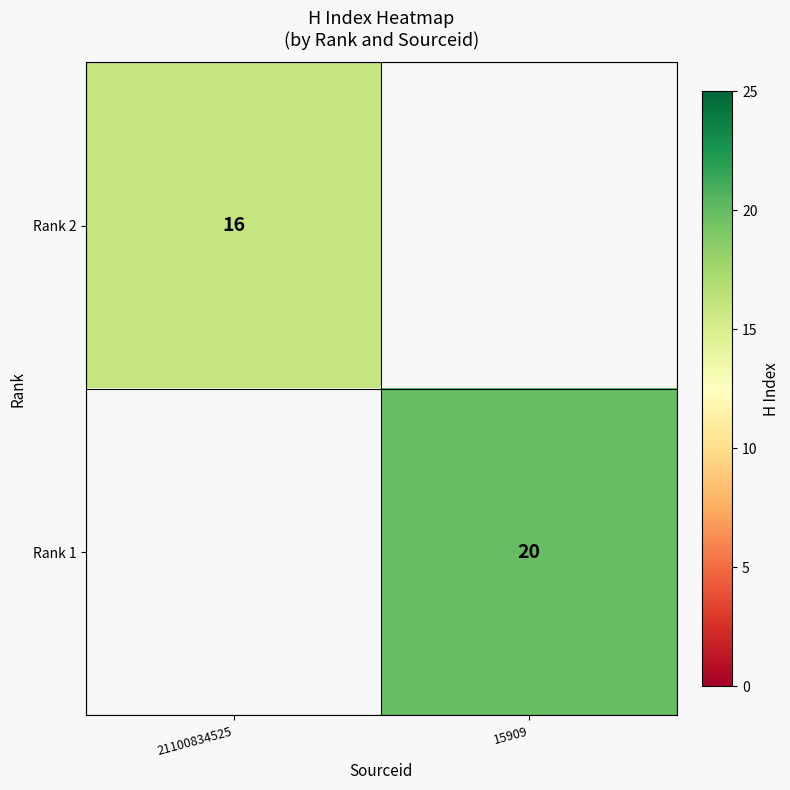

Is the value of Rank 2 at 21100834525 greater than the value of Rank 1 at 15909?

No